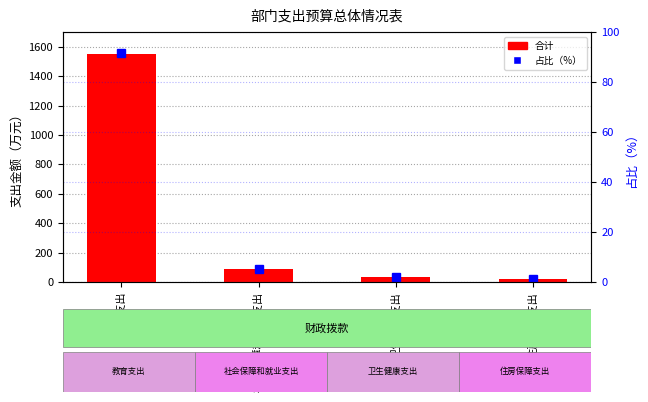

Reading left to right, what are all the values shown in this chart?

合计: 教育支出=1552.4	社会保障和就业支出=86.0	卫生健康支出=37.1	住房保障支出=22.8
占比（%）: 教育支出=91.4	社会保障和就业支出=5.1	卫生健康支出=2.2	住房保障支出=1.3